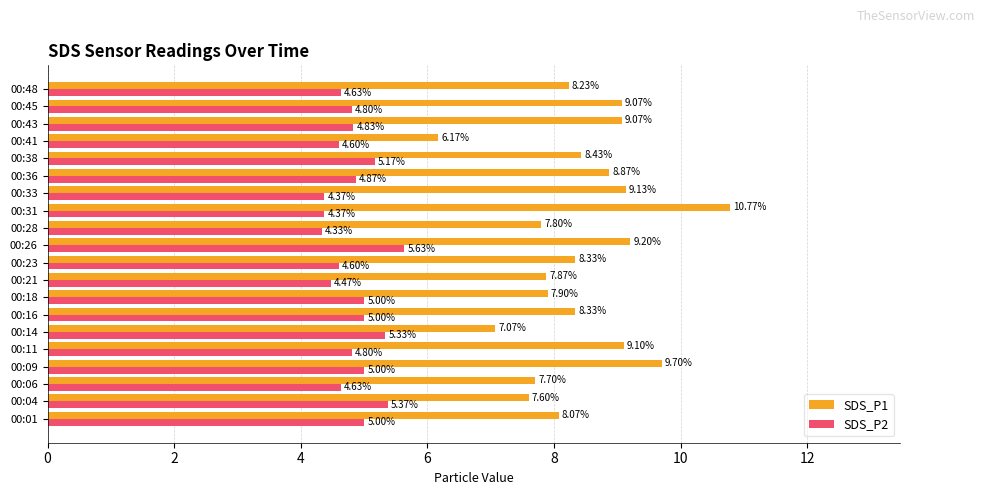

At which category is the sum across all series the highest?

00:31